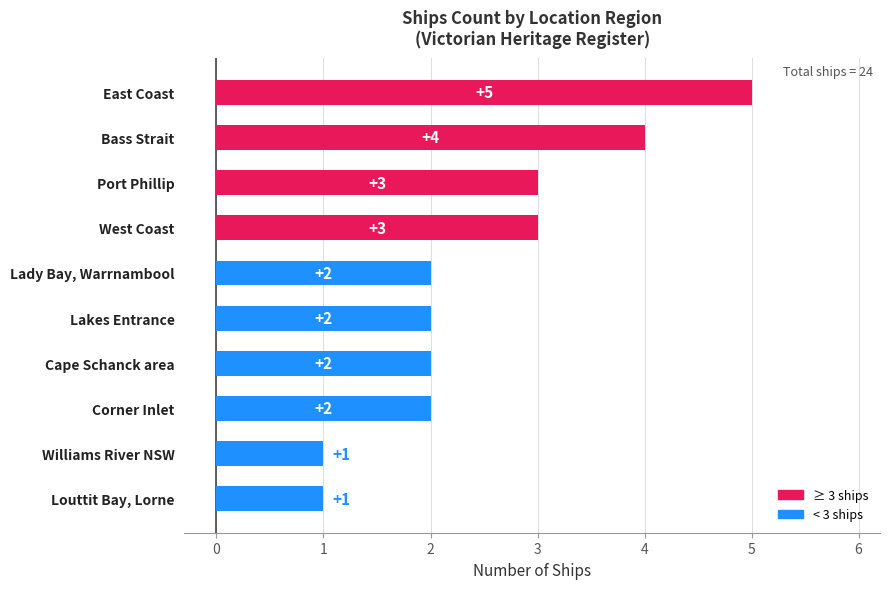

Reading top to bottom, transcribe all the data shown in this chart.

5	4	3	3	2	2	2	2	1	1